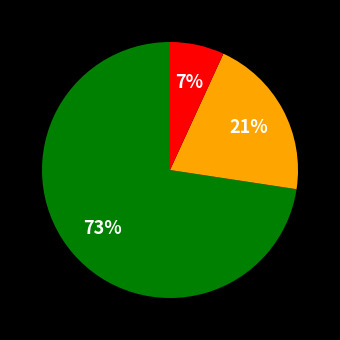

Does any single category account for the majority?

Yes